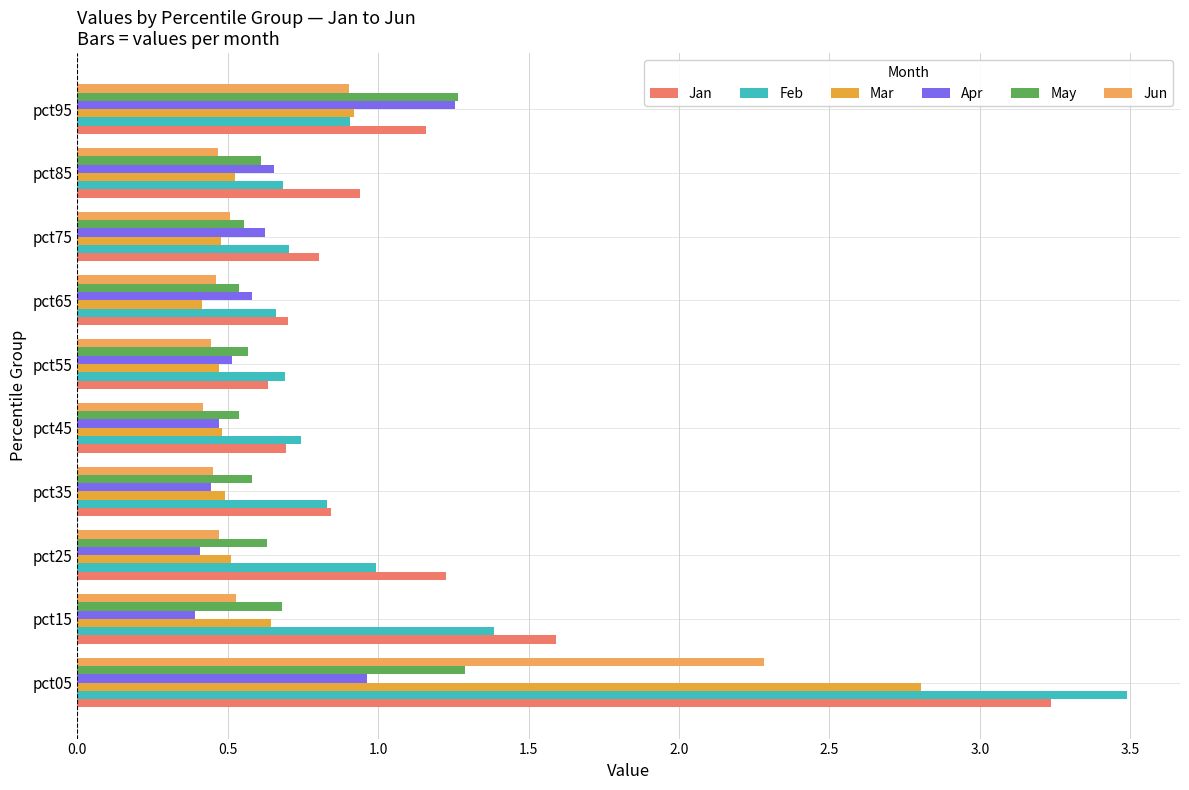

Reading left to right, what are all the values shown in this chart?

Jan: 3.2	1.6	1.2	0.8	0.7	0.6	0.7	0.8	0.9	1.2
Feb: 3.5	1.4	1.0	0.8	0.7	0.7	0.7	0.7	0.7	0.9
Mar: 2.8	0.6	0.5	0.5	0.5	0.5	0.4	0.5	0.5	0.9
Apr: 1.0	0.4	0.4	0.4	0.5	0.5	0.6	0.6	0.7	1.3
May: 1.3	0.7	0.6	0.6	0.5	0.6	0.5	0.6	0.6	1.3
Jun: 2.3	0.5	0.5	0.5	0.4	0.4	0.5	0.5	0.5	0.9